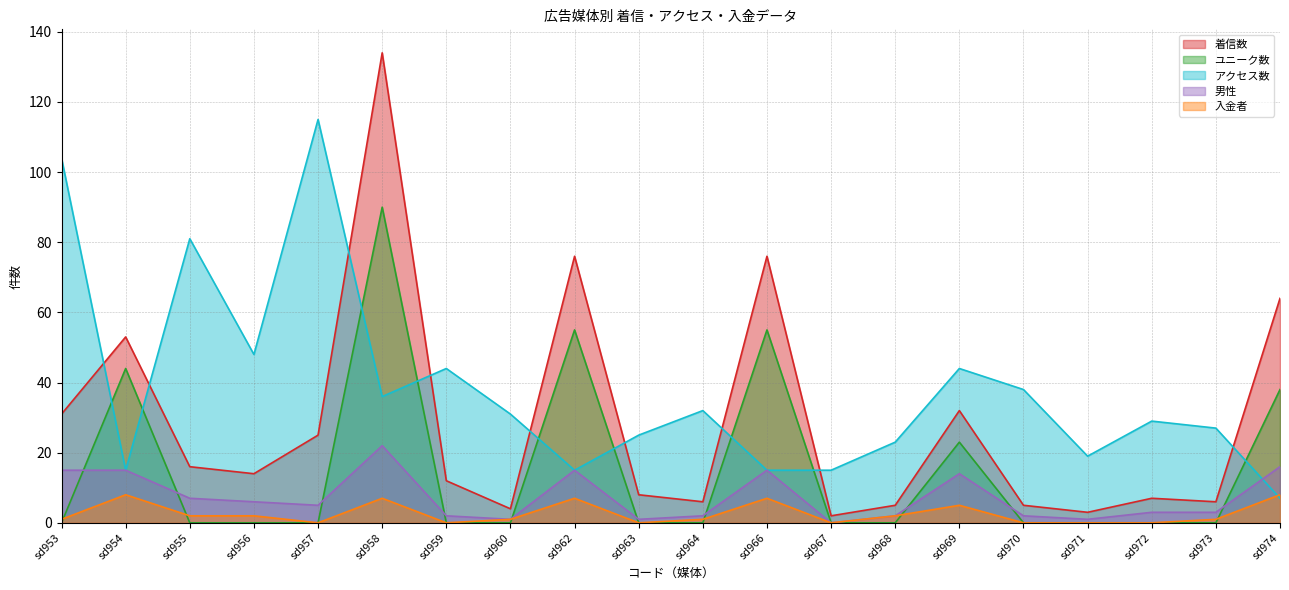

Is the value of 着信数 at sd963 greater than the value of アクセス数 at sd953?

No